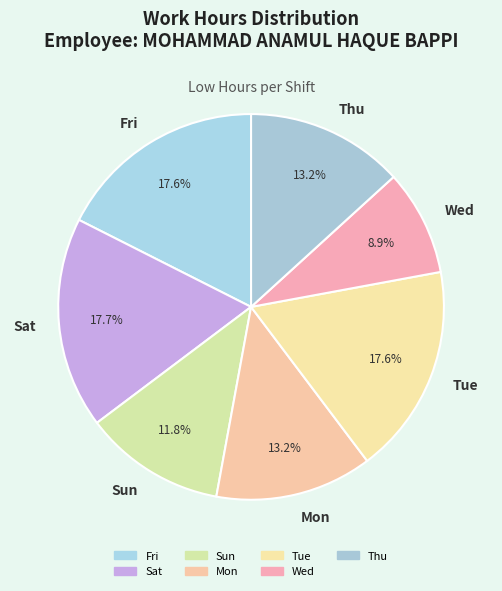

Which slice is the smallest?

Wed